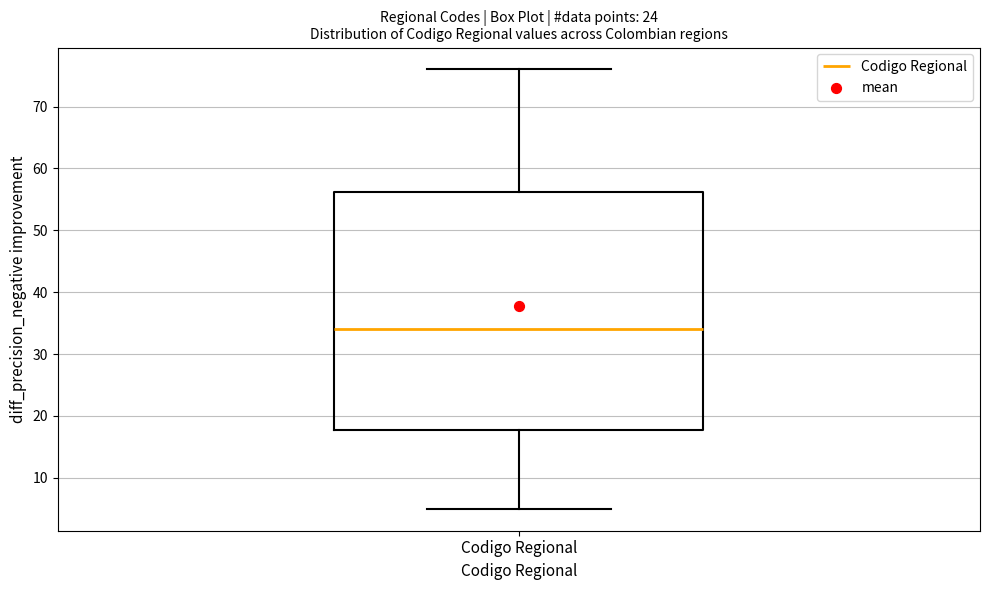

Transcribe this box plot: give where the median line is, the range the box spans, and where the two whiskers end, as read against the y-axis. The values are not printed on the chart, so give them approximately, as read against the axis.

median 34, box 18 to 56, whiskers 5 to 76